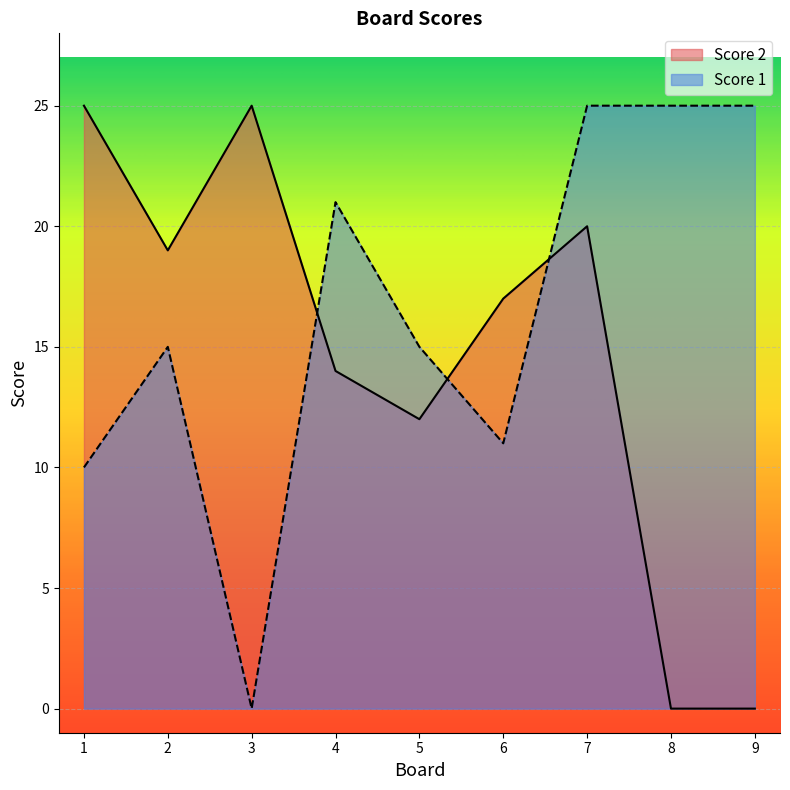

In Score 2, how many points are higher than both neighbors (excluding endpoints)?

2